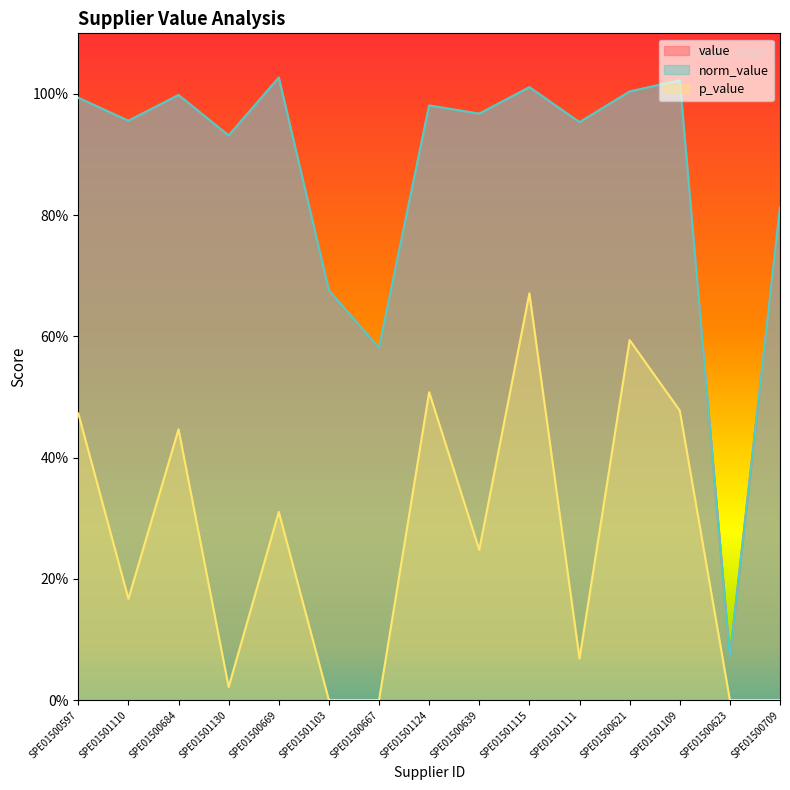

List the labels in order of norm_value value, largest first.

SPE01500669, SPE01501109, SPE01501115, SPE01500621, SPE01500684, SPE01500597, SPE01501124, SPE01500639, SPE01501110, SPE01501111, SPE01501130, SPE01500709, SPE01501103, SPE01500667, SPE01500623